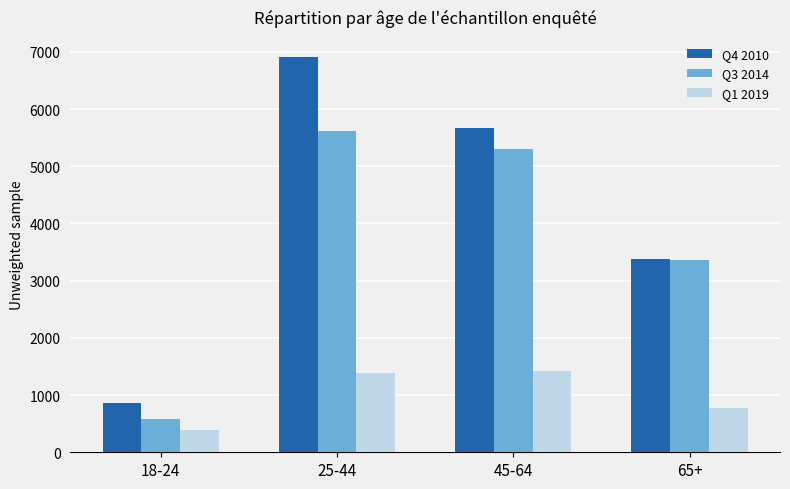

Reading left to right, extract all data points from this chart.

Q4 2010: 18-24=854	25-44=6914	45-64=5676	65+=3377
Q3 2014: 18-24=583	25-44=5618	45-64=5298	65+=3369
Q1 2019: 18-24=383	25-44=1382	45-64=1429	65+=777